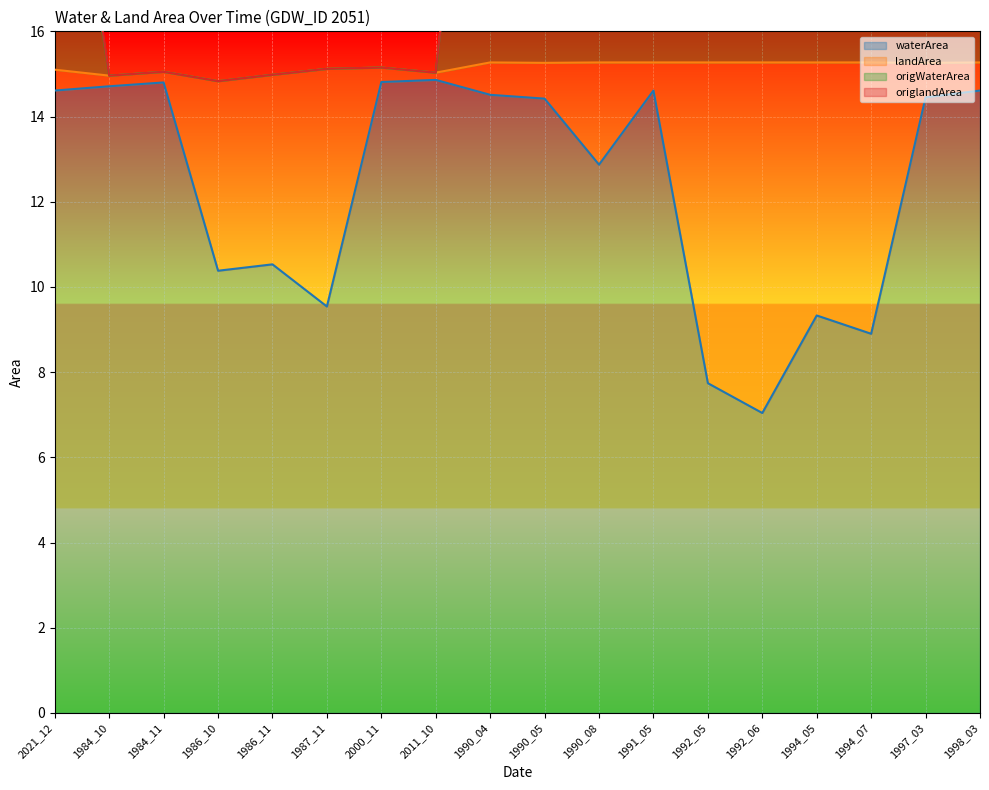

The waterArea series shows 14.9 at 2011_10. True or false?

True